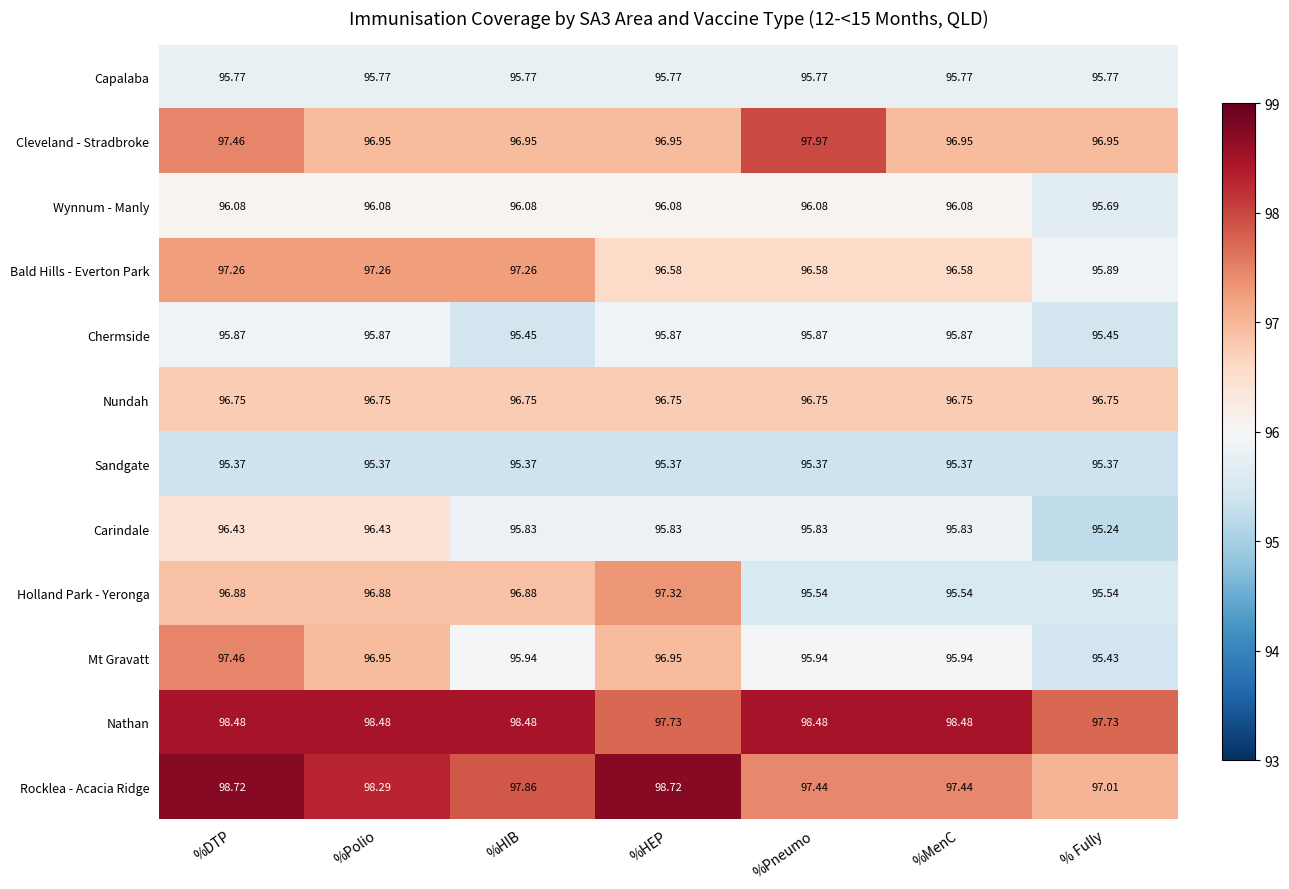

Rank the series at %MenC from lowest to highest value.

Sandgate, Holland Park - Yeronga, Capalaba, Carindale, Chermside, Mt Gravatt, Wynnum - Manly, Bald Hills - Everton Park, Nundah, Cleveland - Stradbroke, Rocklea - Acacia Ridge, Nathan